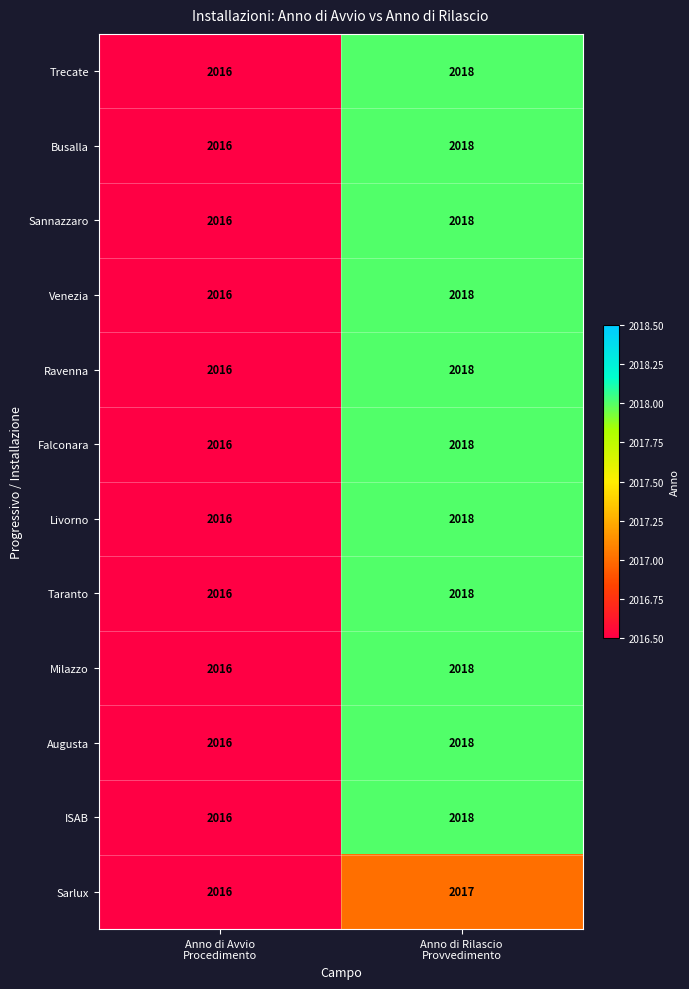

Reading left to right, transcribe all the data shown in this chart.

Trecate: 2016	2018
Busalla: 2016	2018
Sannazzaro: 2016	2018
Venezia: 2016	2018
Ravenna: 2016	2018
Falconara: 2016	2018
Livorno: 2016	2018
Taranto: 2016	2018
Milazzo: 2016	2018
Augusta: 2016	2018
ISAB: 2016	2018
Sarlux: 2016	2017